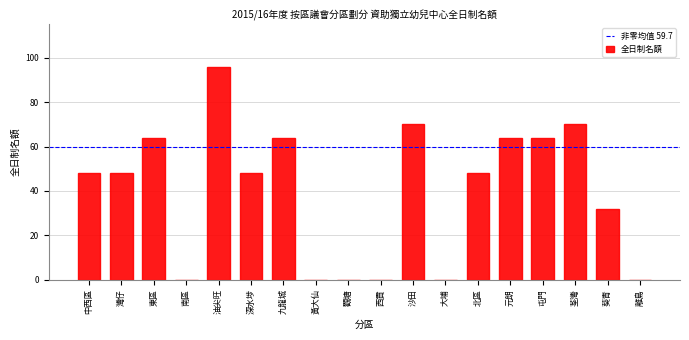

Reading left to right, list all the values displayed in this chart.

中西區=48	灣仔=48	東區=64	南區=0	油尖旺=96	深水埗=48	九龍城=64	黃大仙=0	觀塘=0	西貢=0	沙田=70	大埔=0	北區=48	元朗=64	屯門=64	荃灣=70	葵青=32	離島=0